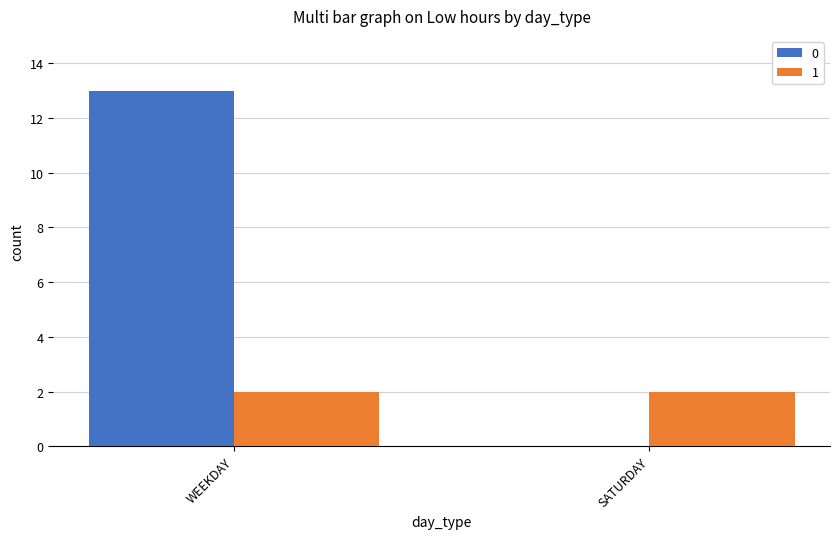

Reading left to right, what are all the values shown in this chart?

0: WEEKDAY=13	SATURDAY=0
1: WEEKDAY=2	SATURDAY=2